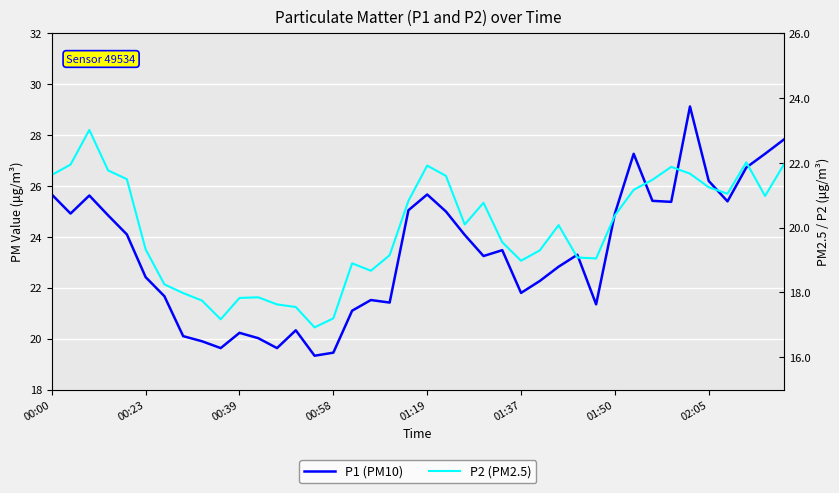

True or false: P2 (PM2.5) and P1 (PM10) cross at least once.

False